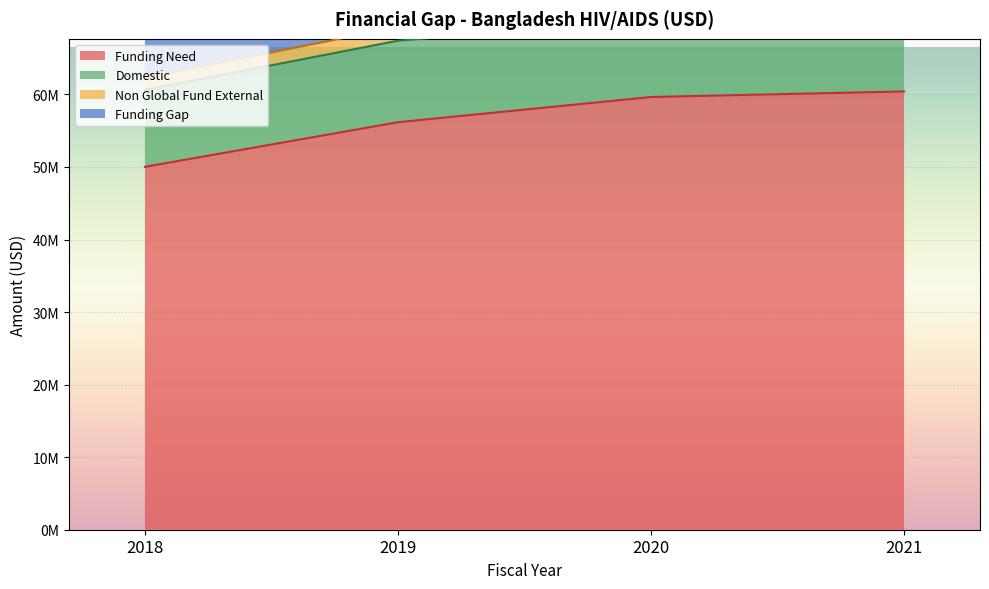

What is the minimum value shown in the chart?

50022397.2